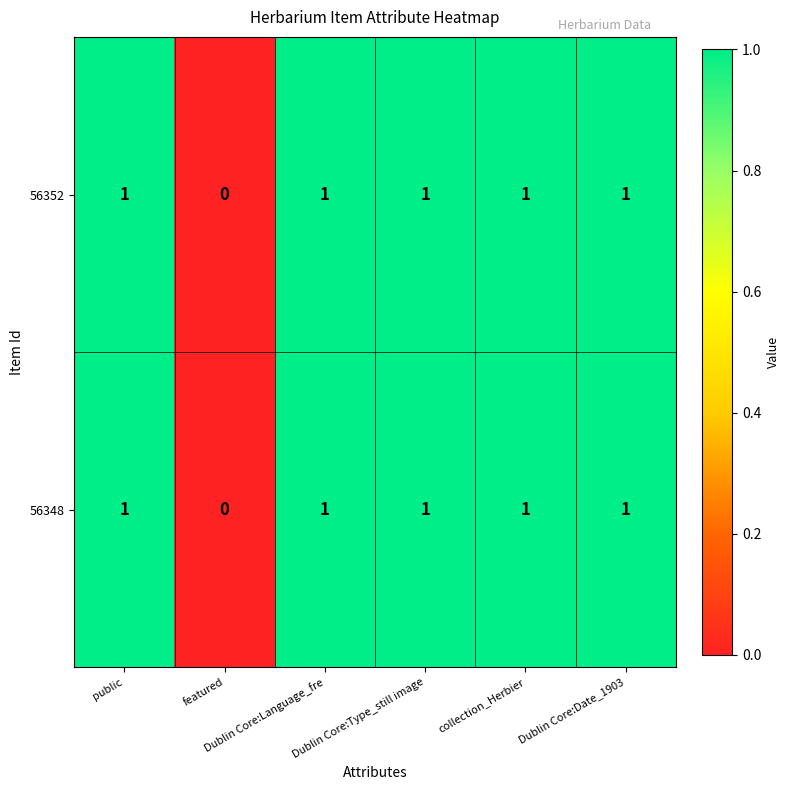

What is the total value across all series at Dublin Core:Date_1903?

2